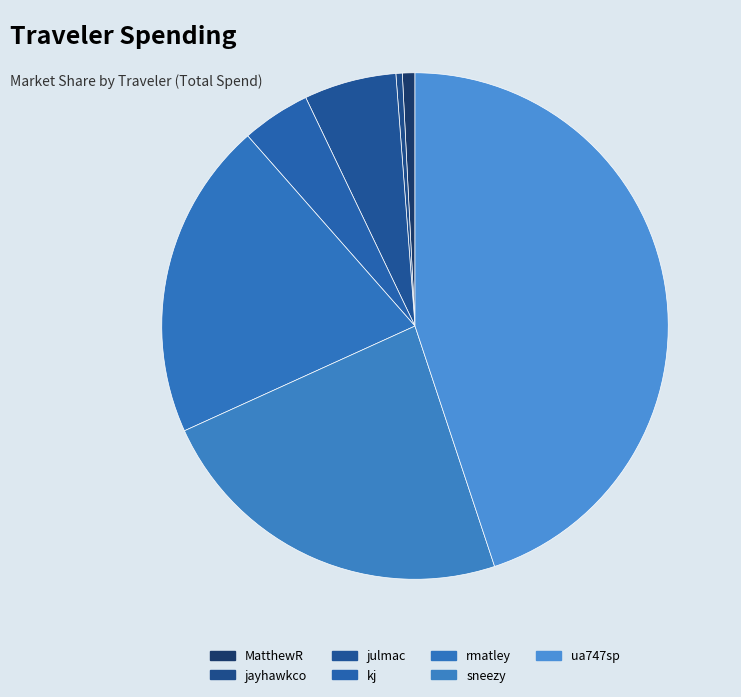

How many segments does this pie chart have?

7